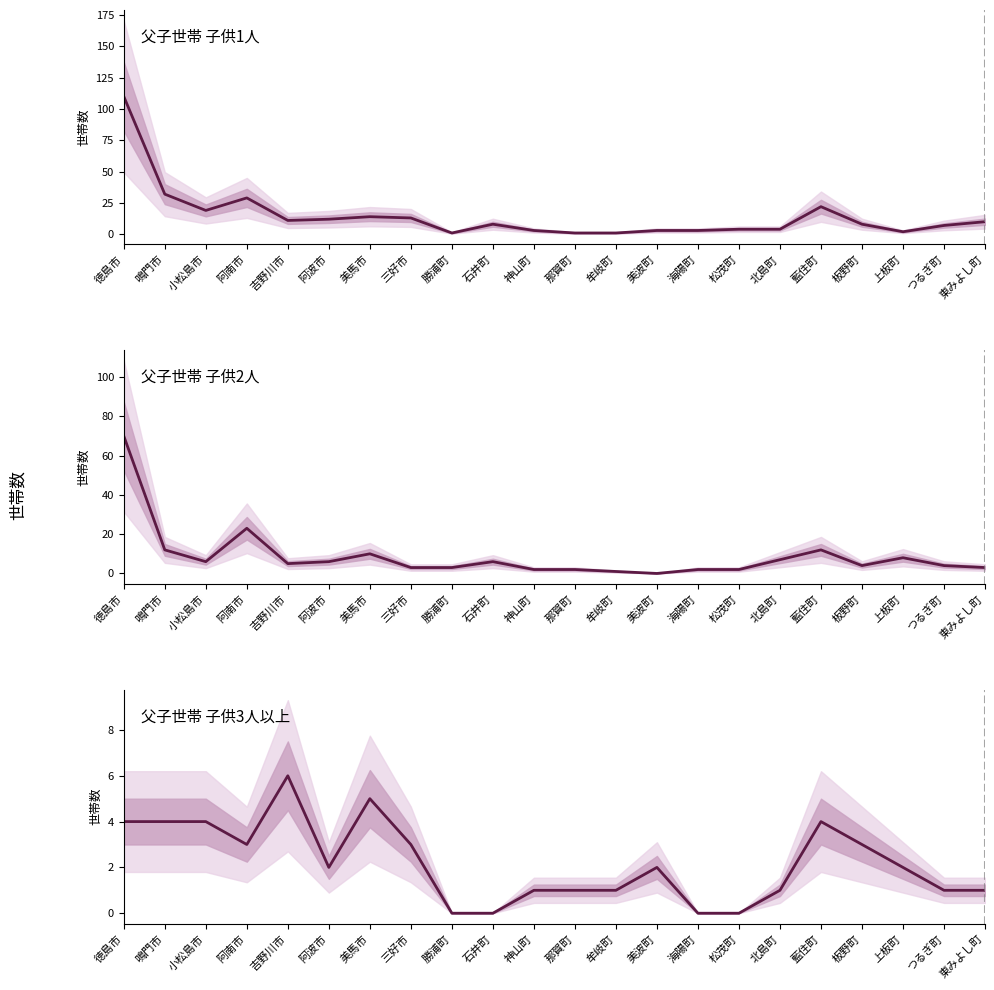

What position from the left is 東みよし町?

22